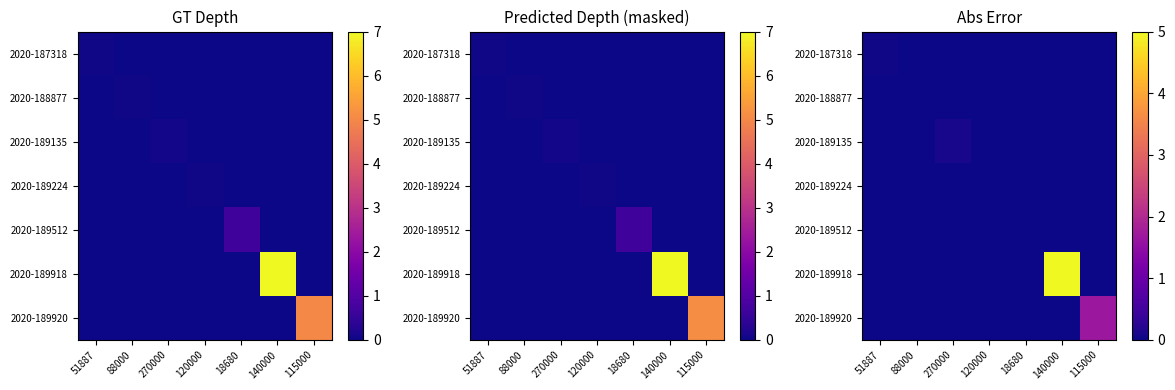

Rank the categories by 2020-189512 value from lowest to highest.

51887, 88000, 270000, 120000, 140000, 115000, 18680